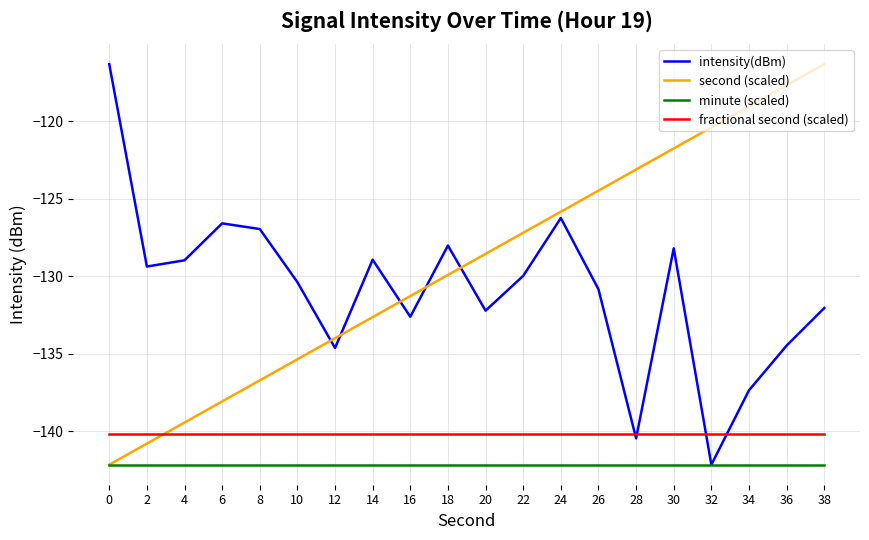

Does the chart display data point markers on the line(s)?

No